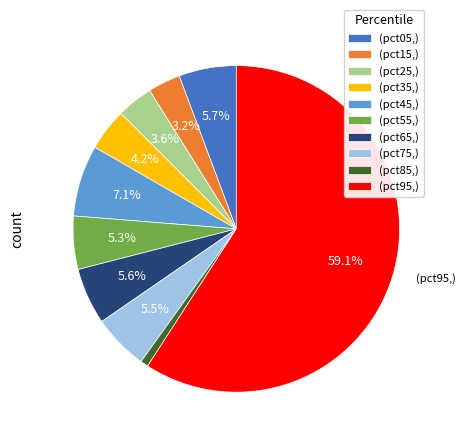

Does any single category account for the majority?

Yes